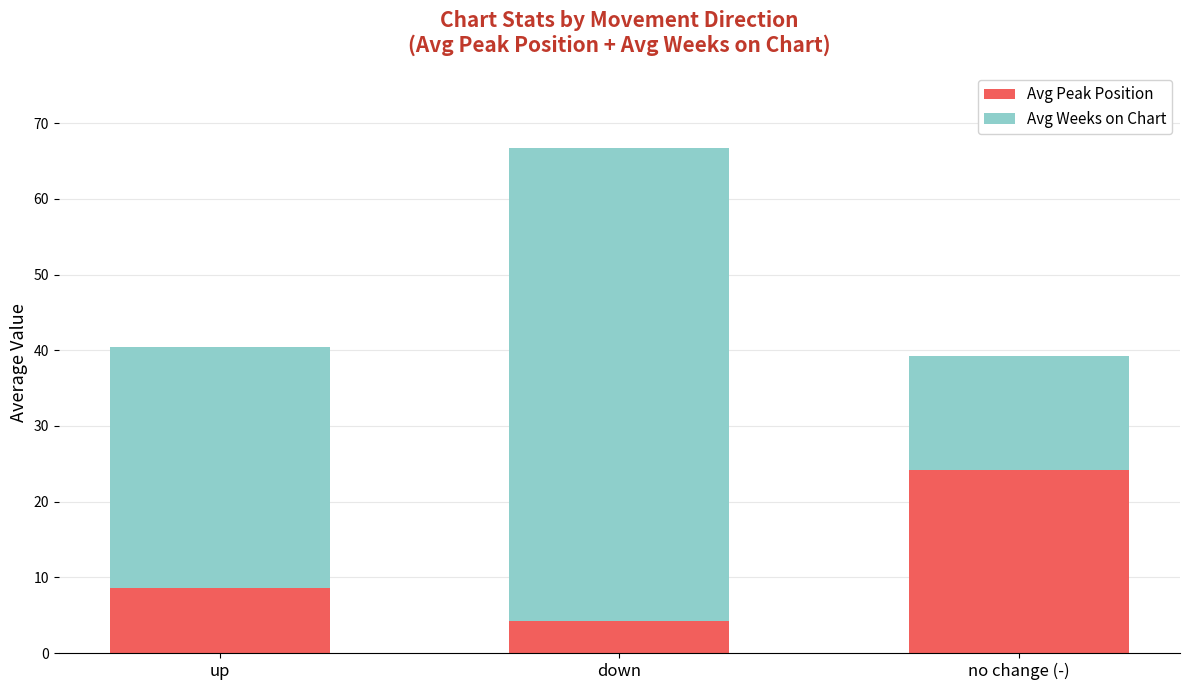

Which category has the lowest value in the Avg Peak Position series?

down